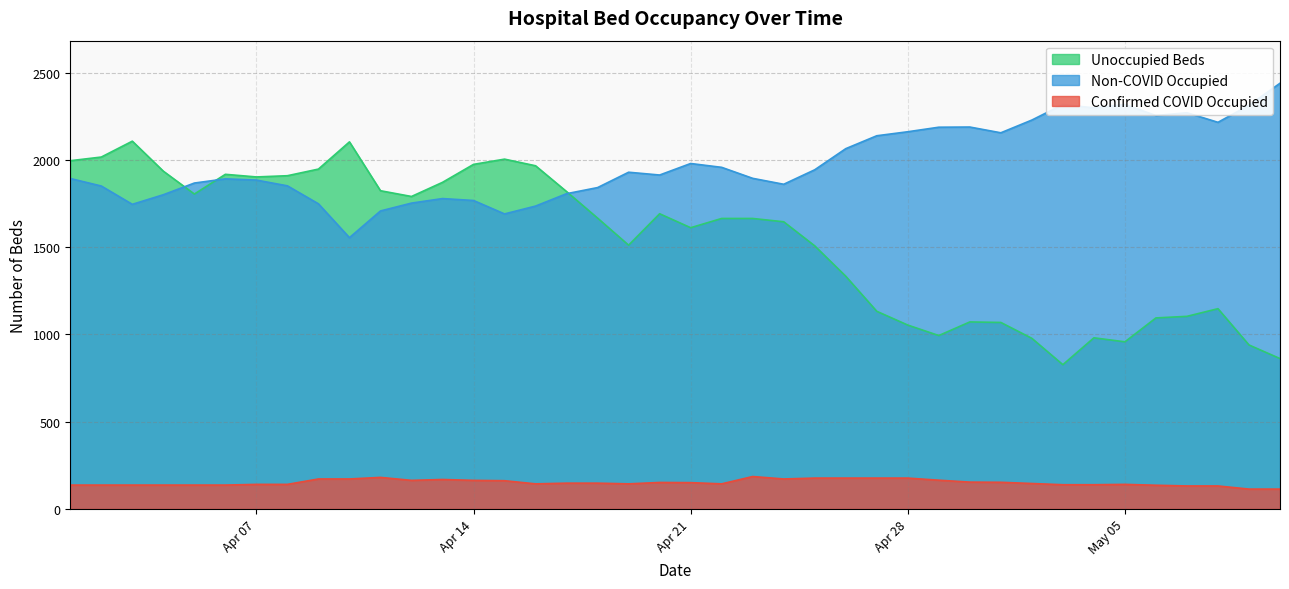

Is it true that Non-COVID Occupied equals 1636 at 2020-08-05?

False